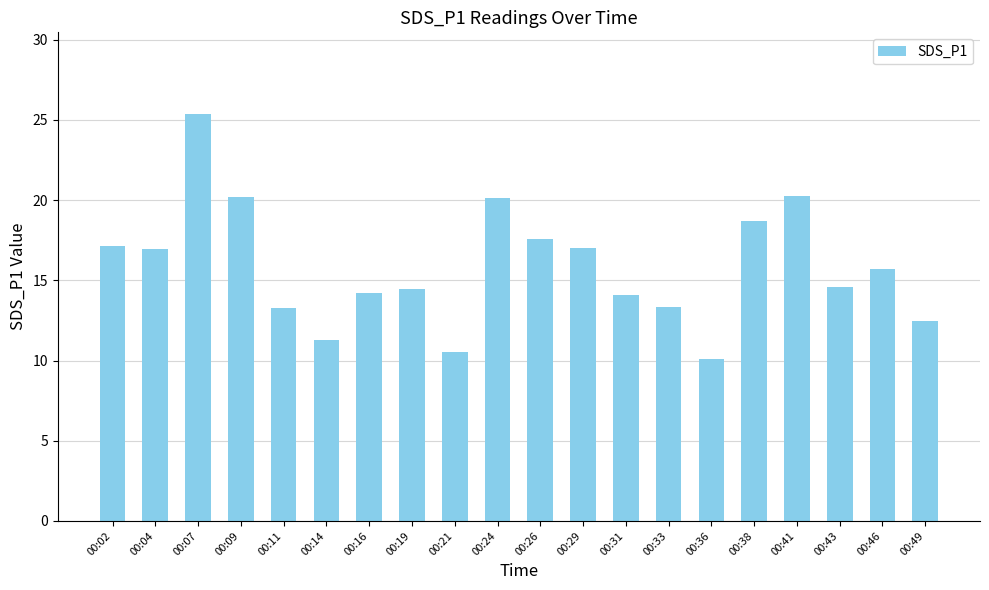

Are the bars horizontal?

No